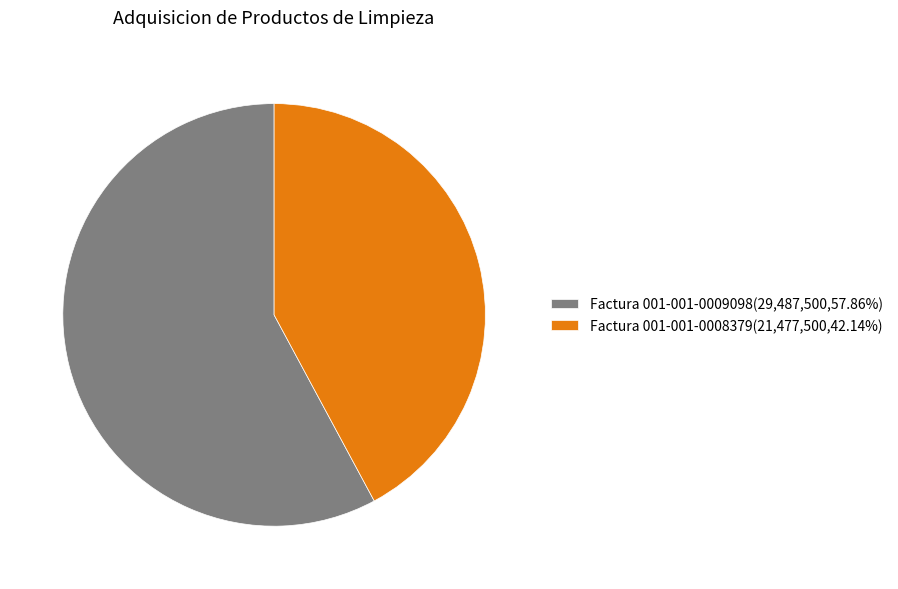

Do Factura 001-001-0008379(21,477,500,42.14%) and Factura 001-001-0009098(29,487,500,57.86%) together represent more than half of the pie?

Yes